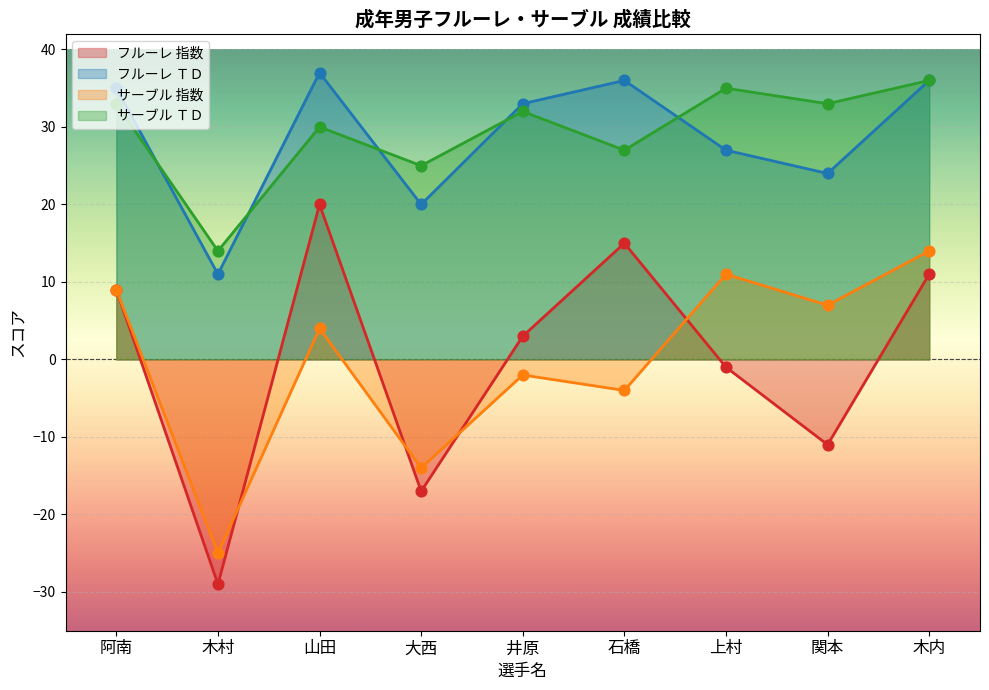

At how many categories does at least one series exceed 22?

8